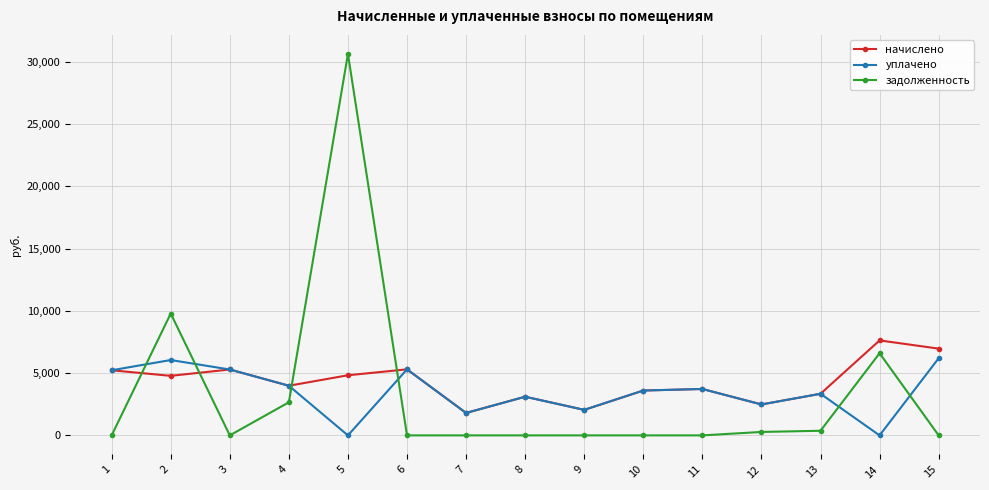

List the series in order of their peak value, highest first.

задолженность, начислено, уплачено